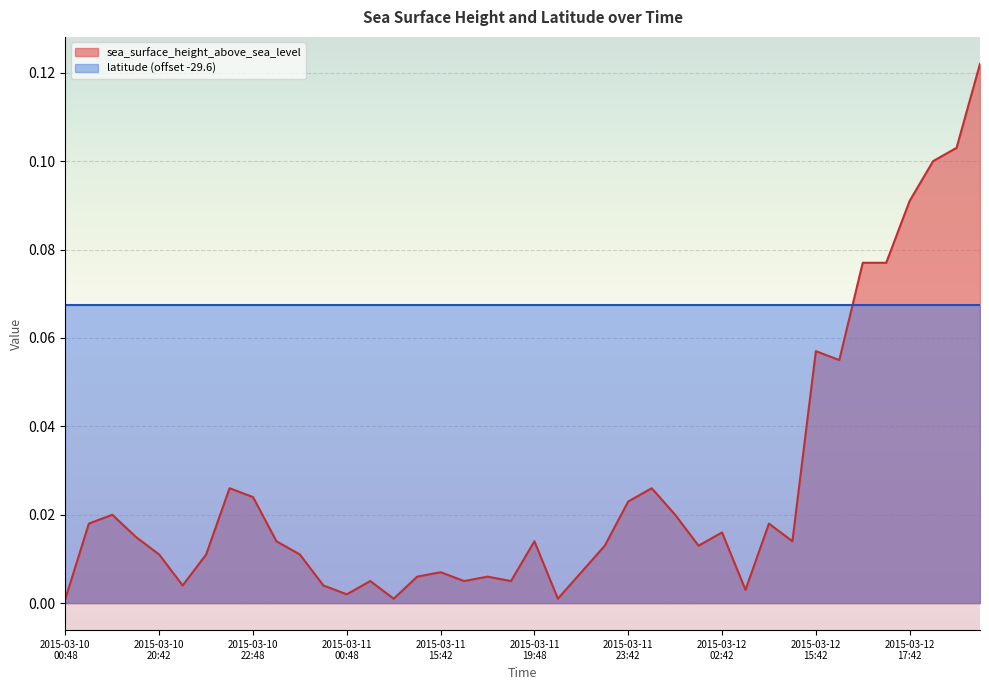

Rank the series by their maximum value, from highest to lowest.

sea_surface_height_above_sea_level, latitude (offset -29.6)